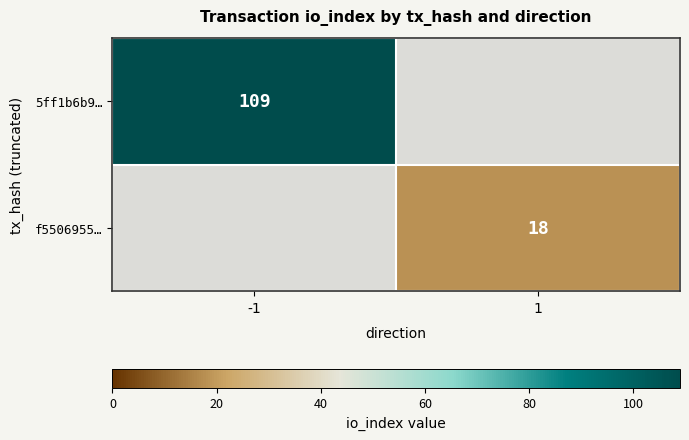

What is the minimum value shown in the chart?

18.0